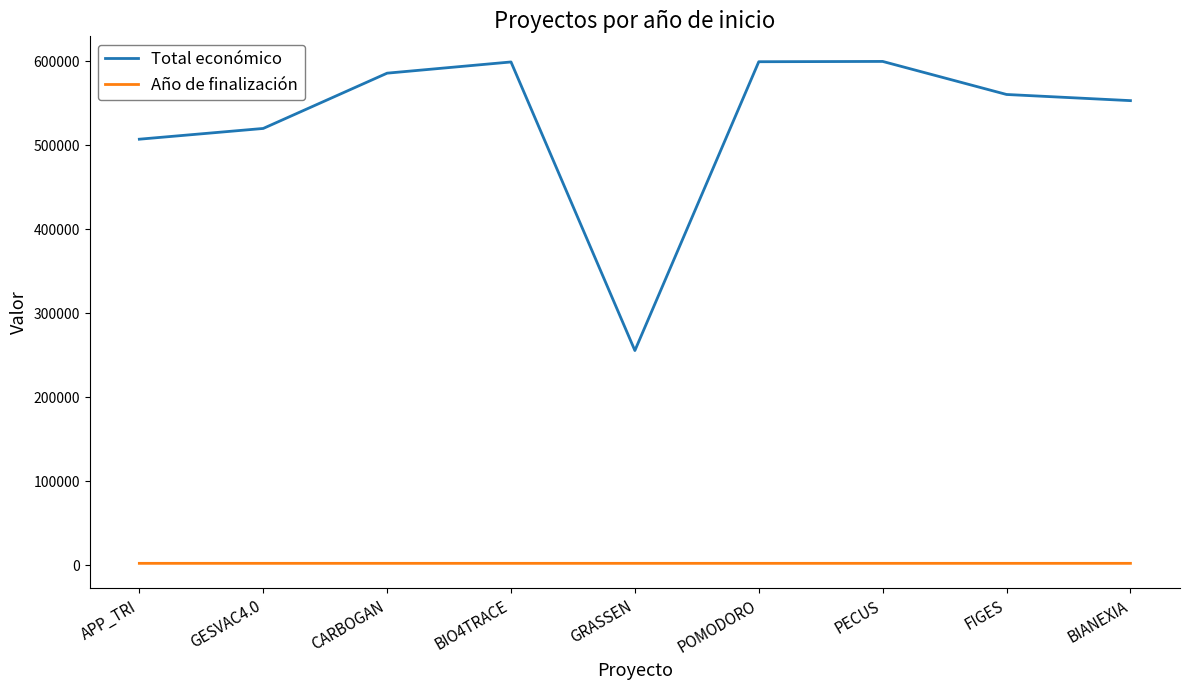

What is the maximum value for Total económico?

599898